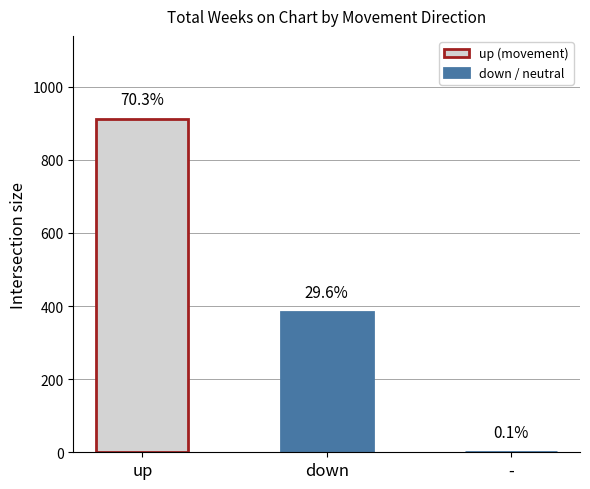

Between down and -, which is larger?

down